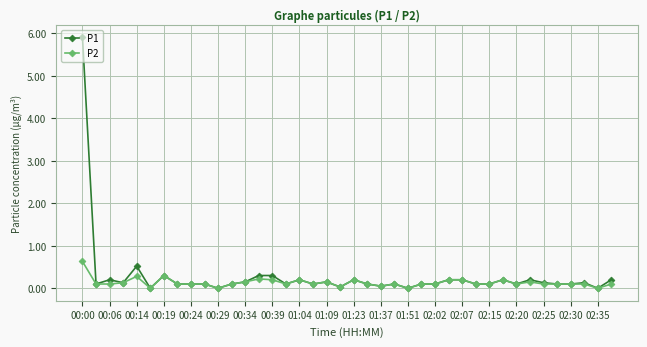

What is the average value of the P2 series?

0.1